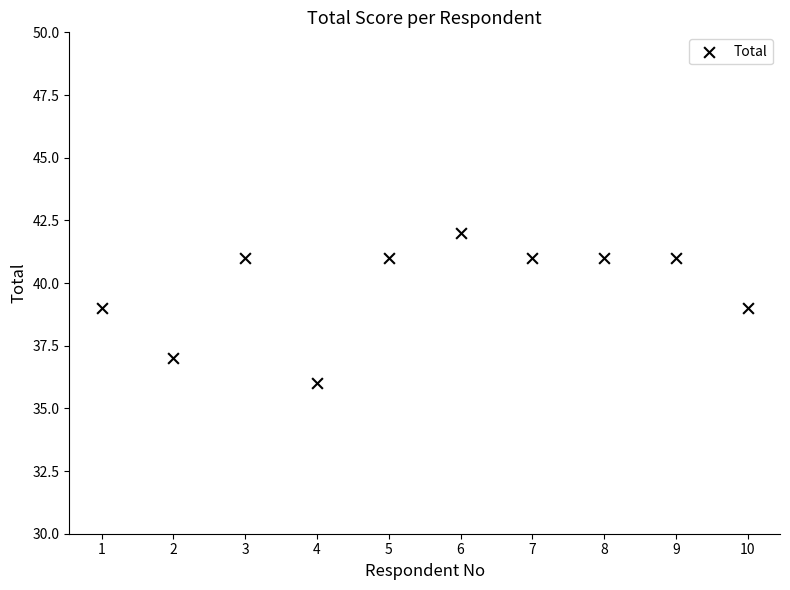

What is the range of Y values (max minus min)?

6